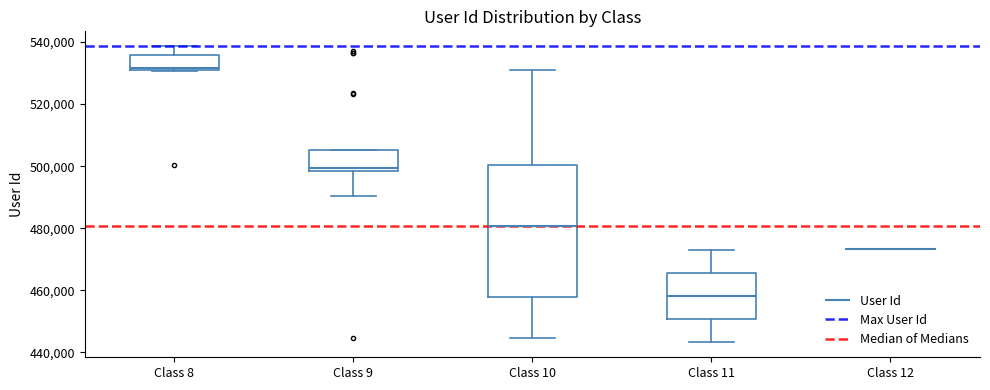

Where does the lower whisker of the box for Class 9 end on the y-axis? The values are not printed on the chart, so give them approximately, as read against the axis.

490000